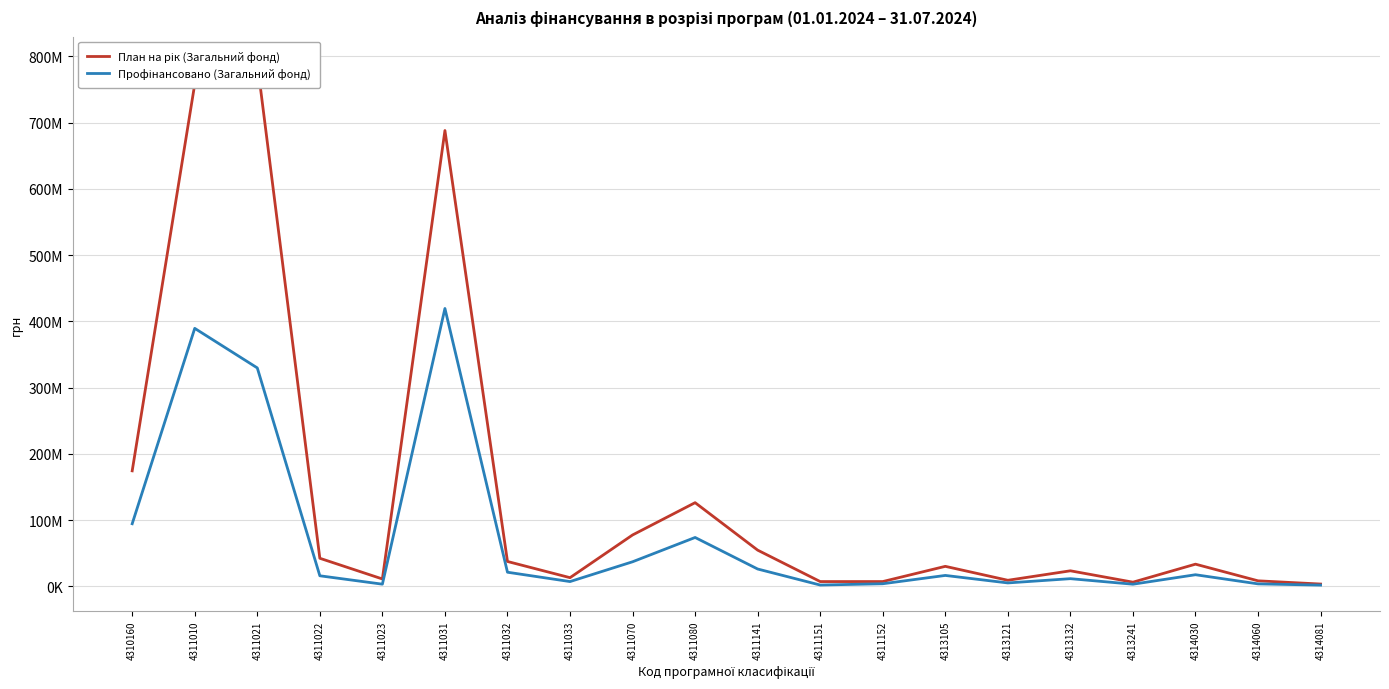

In План на рік (Загальний фонд), how many points are lower than both neighbors (excluding endpoints)?

5